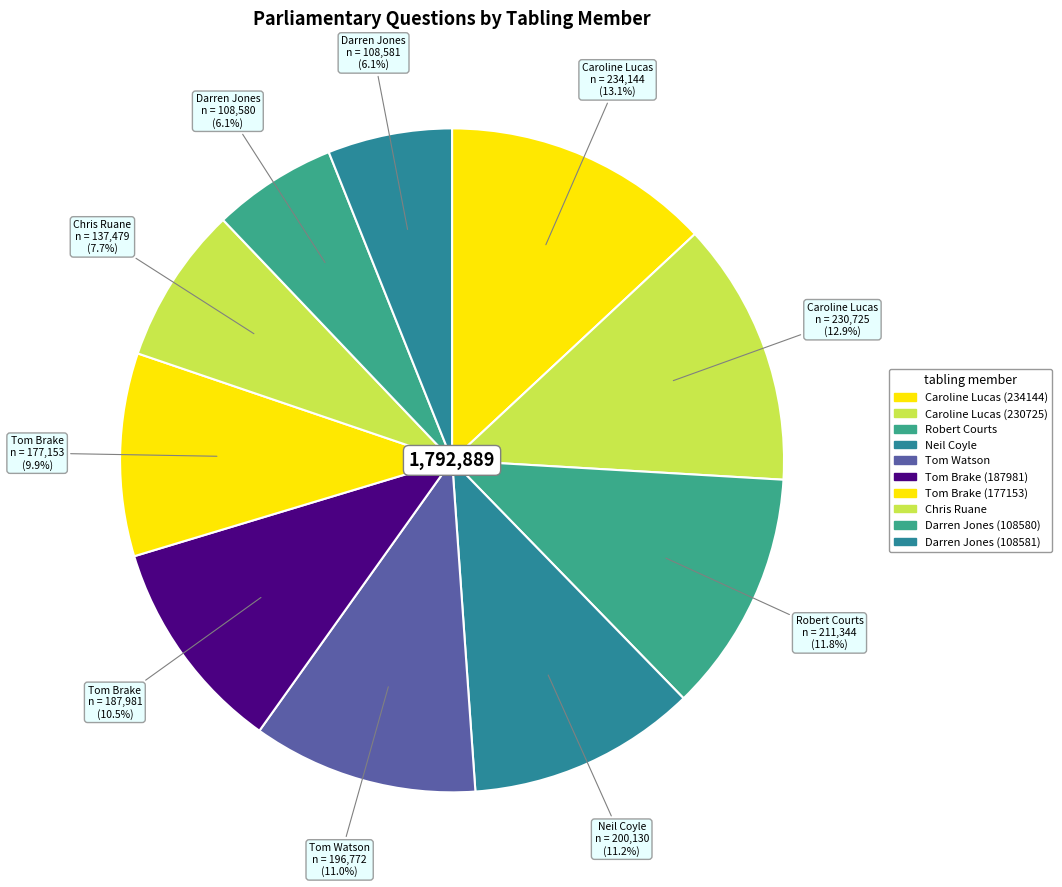

How many segments does this pie chart have?

10